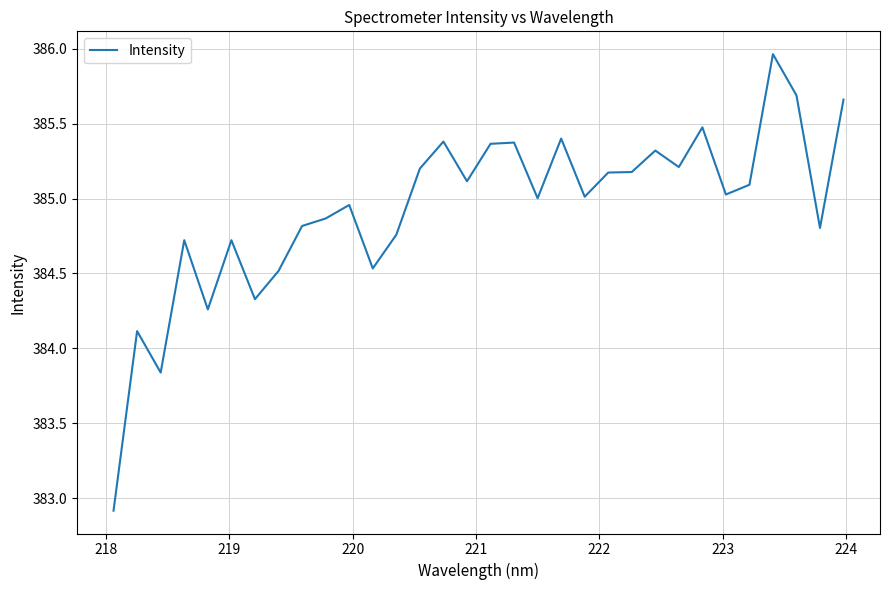

What is the smallest value displayed?

382.9